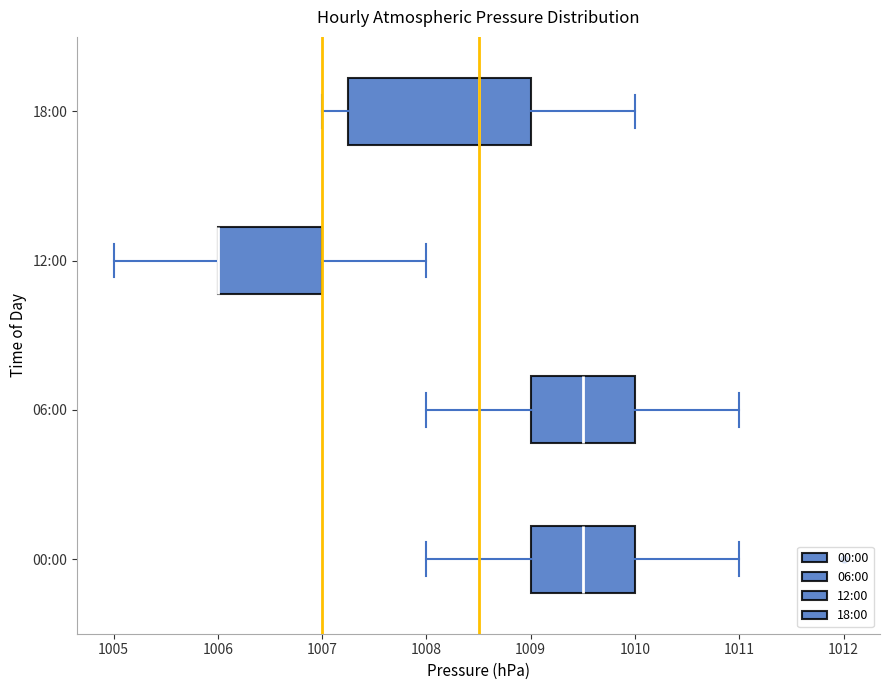

Where does the left whisker of the box for 18:00 end on the x-axis? The values are not printed on the chart, so give them approximately, as read against the axis.

1007.0